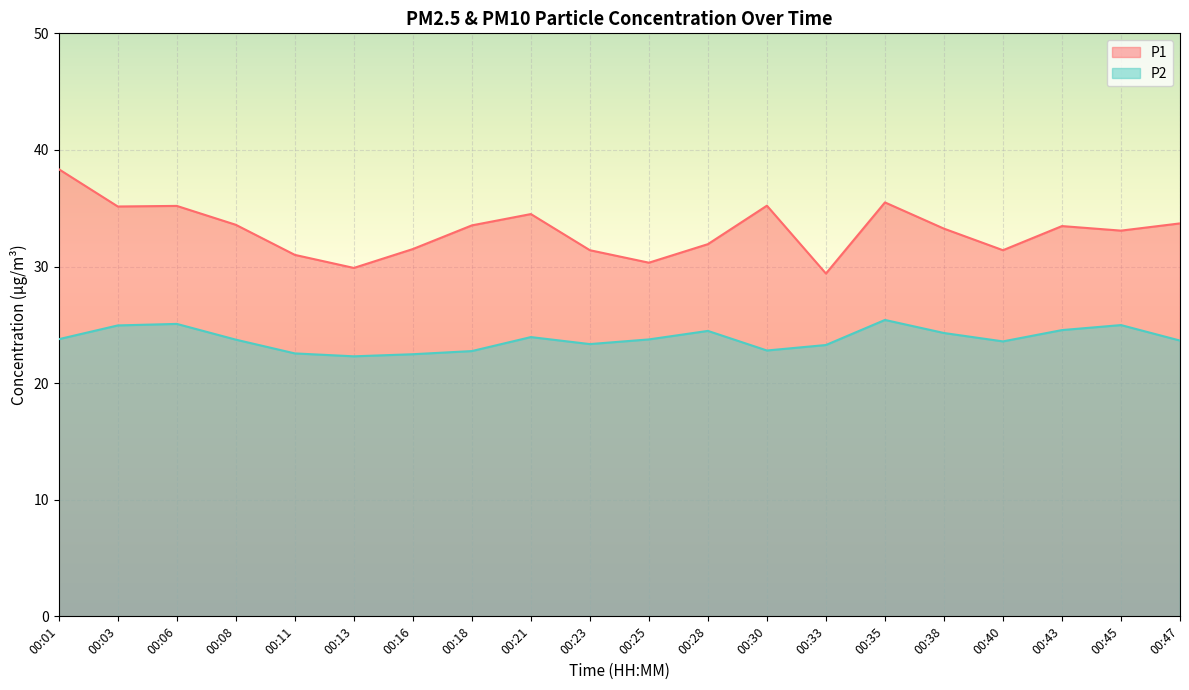

True or false: P2 has more than 1 points higher than both neighbors.

True